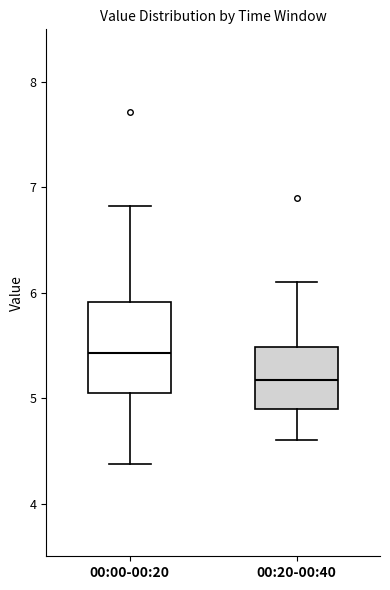

Which box is the tallest, from its lower edge to its upper edge?

00:00-00:20